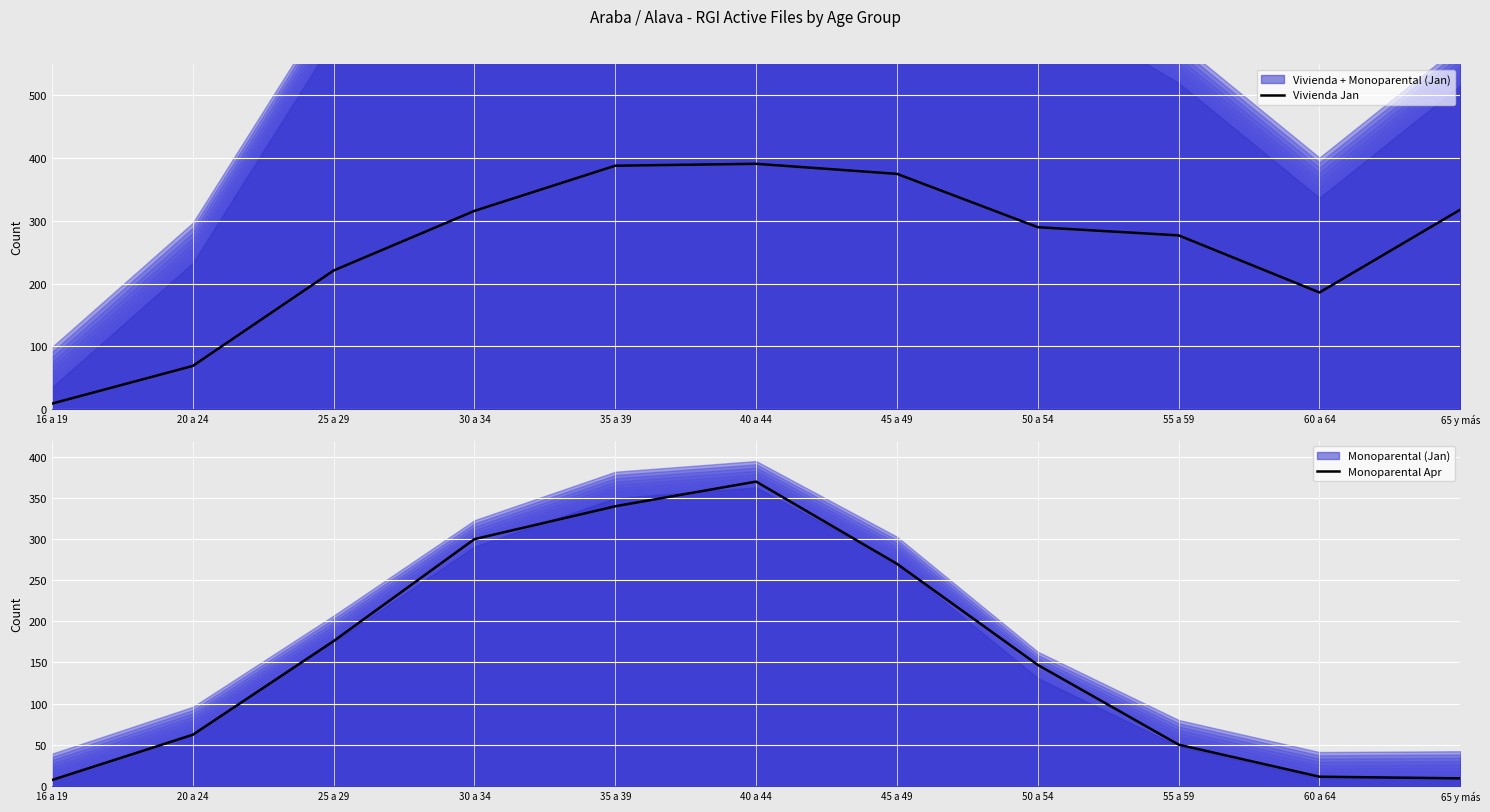

At which category does Vivienda Jan reach its first local peak?

40 a 44